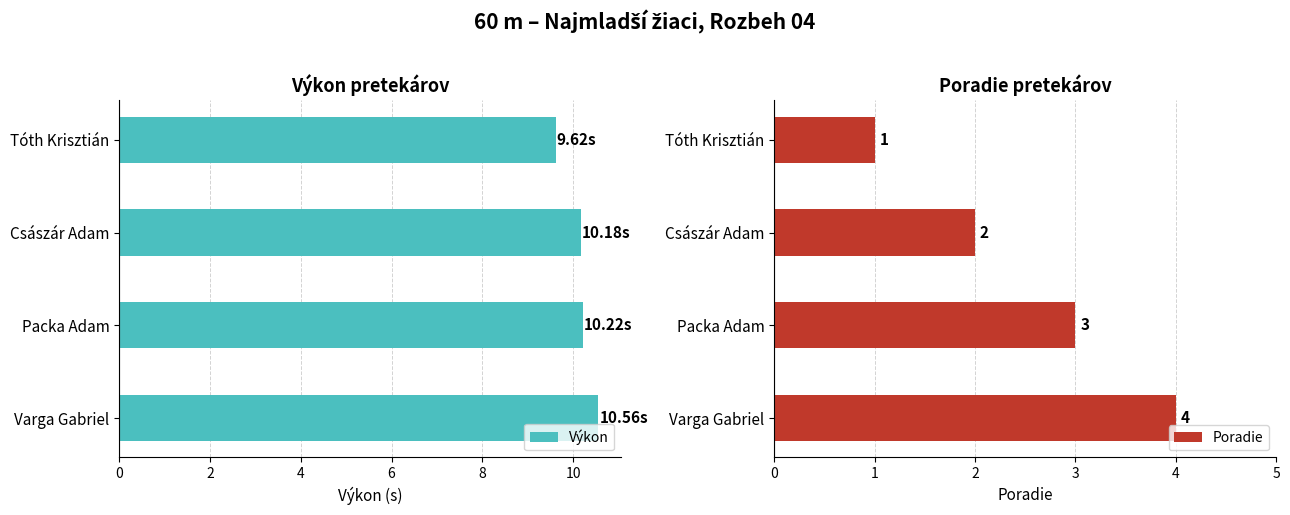

What are all the series names shown in the legend?

Výkon, Poradie